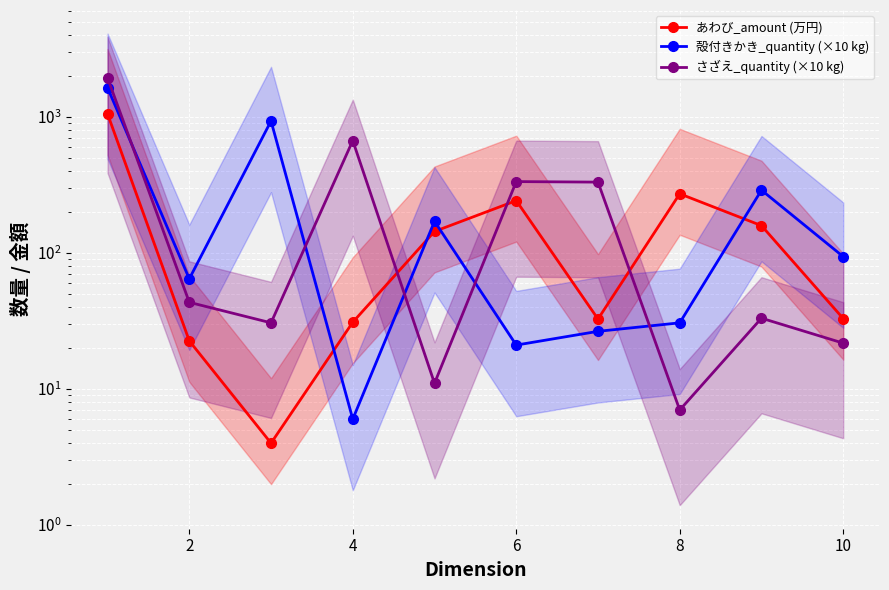

In あわび_amount (万円), how many points are higher than both neighbors (excluding endpoints)?

2